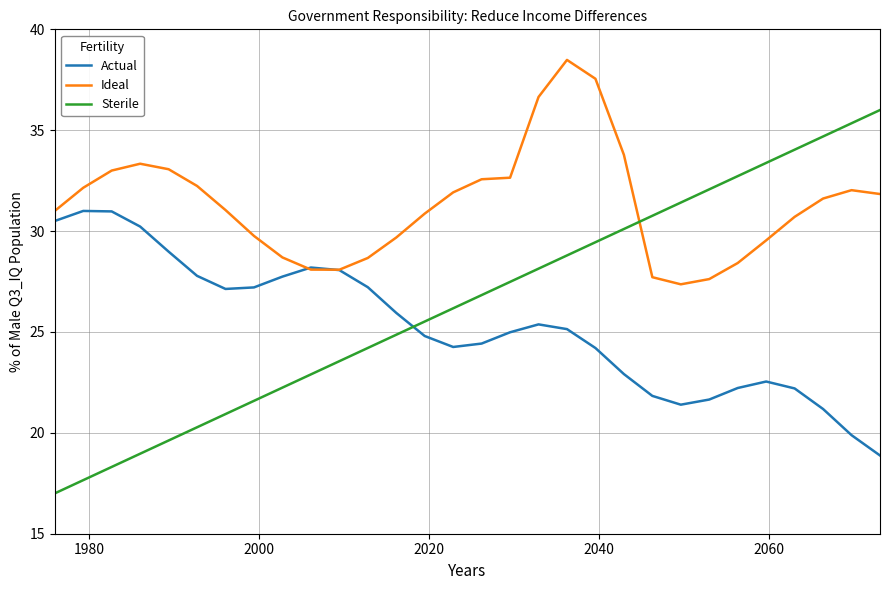

Count the number of data series in this chart.

3